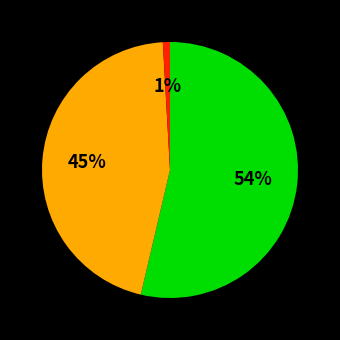

To the nearest percent, what is the difference between the largest and smallest slice percentages?

53%